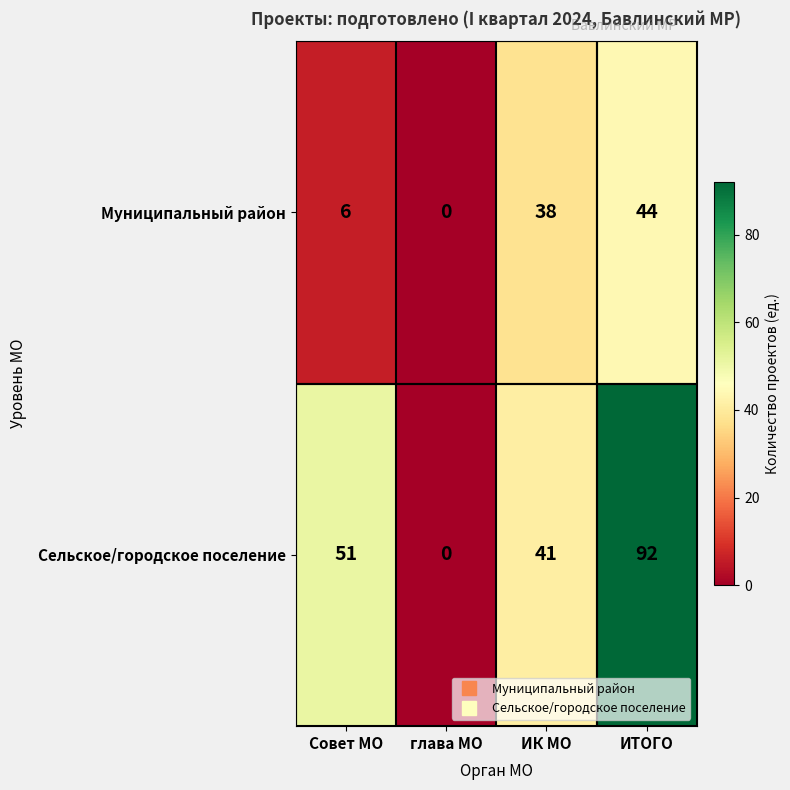

What is the spread (max minus min) of values at ИК МО?

3